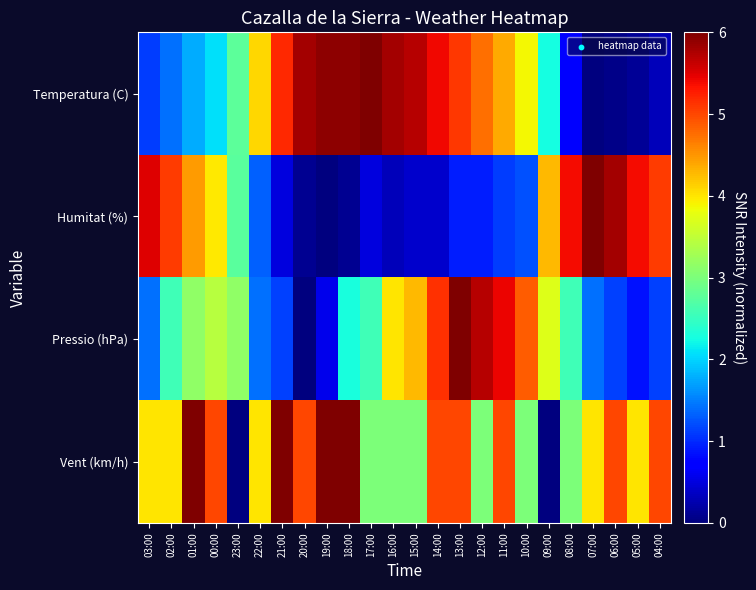

Reading left to right, transcribe all the data shown in this chart.

Temperatura (C): 03:00=1.1	02:00=1.4	01:00=1.8	00:00=2.1	23:00=2.8	22:00=4.1	21:00=5.2	20:00=5.8	19:00=5.9	18:00=5.9	17:00=6.0	16:00=5.8	15:00=5.7	14:00=5.4	13:00=5.1	12:00=4.7	11:00=4.4	10:00=3.9	09:00=2.3	08:00=0.8	07:00=0.0	06:00=0.1	05:00=0.1	04:00=0.3
Humitat (%): 03:00=5.5	02:00=5.1	01:00=4.5	00:00=4.0	23:00=2.7	22:00=1.3	21:00=0.5	20:00=0.1	19:00=0.0	18:00=0.1	17:00=0.5	16:00=0.3	15:00=0.4	14:00=0.4	13:00=0.9	12:00=0.9	11:00=1.1	10:00=1.2	09:00=4.3	08:00=5.4	07:00=6.0	06:00=5.8	05:00=5.4	04:00=5.1
Pressio (hPa): 03:00=1.4	02:00=2.6	01:00=3.1	00:00=3.4	23:00=3.1	22:00=1.4	21:00=1.1	20:00=0.0	19:00=0.6	18:00=2.3	17:00=2.6	16:00=4.0	15:00=4.3	14:00=5.1	13:00=6.0	12:00=5.7	11:00=5.4	10:00=4.9	09:00=3.7	08:00=2.6	07:00=1.4	06:00=1.1	05:00=0.9	04:00=1.1
Vent (km/h): 03:00=4.0	02:00=4.0	01:00=6.0	00:00=5.0	23:00=0.0	22:00=4.0	21:00=6.0	20:00=5.0	19:00=6.0	18:00=6.0	17:00=3.0	16:00=3.0	15:00=3.0	14:00=5.0	13:00=5.0	12:00=3.0	11:00=5.0	10:00=3.0	09:00=0.0	08:00=3.0	07:00=4.0	06:00=5.0	05:00=4.0	04:00=5.0